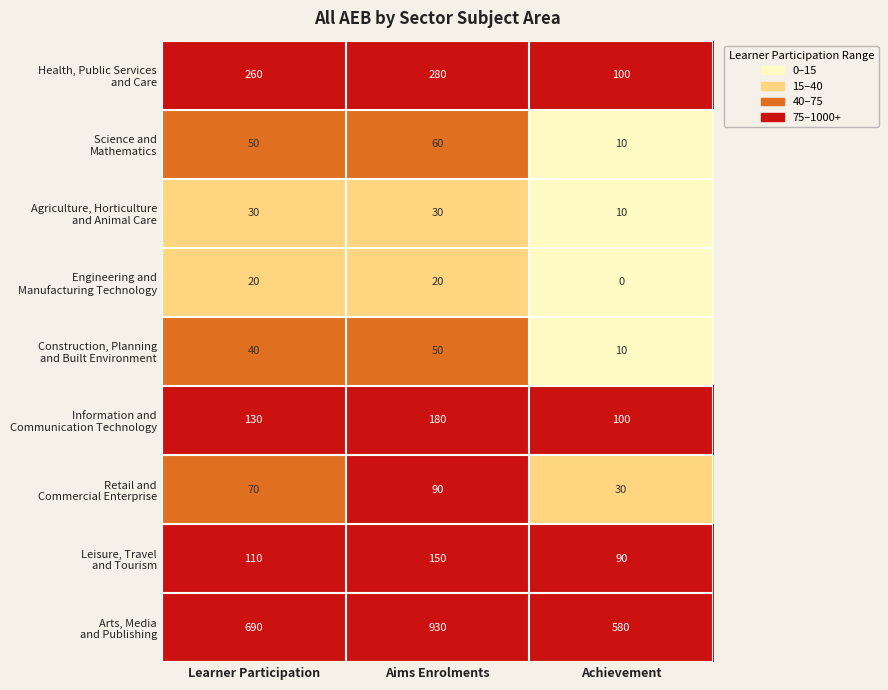

What is the maximum value shown in the chart?

930